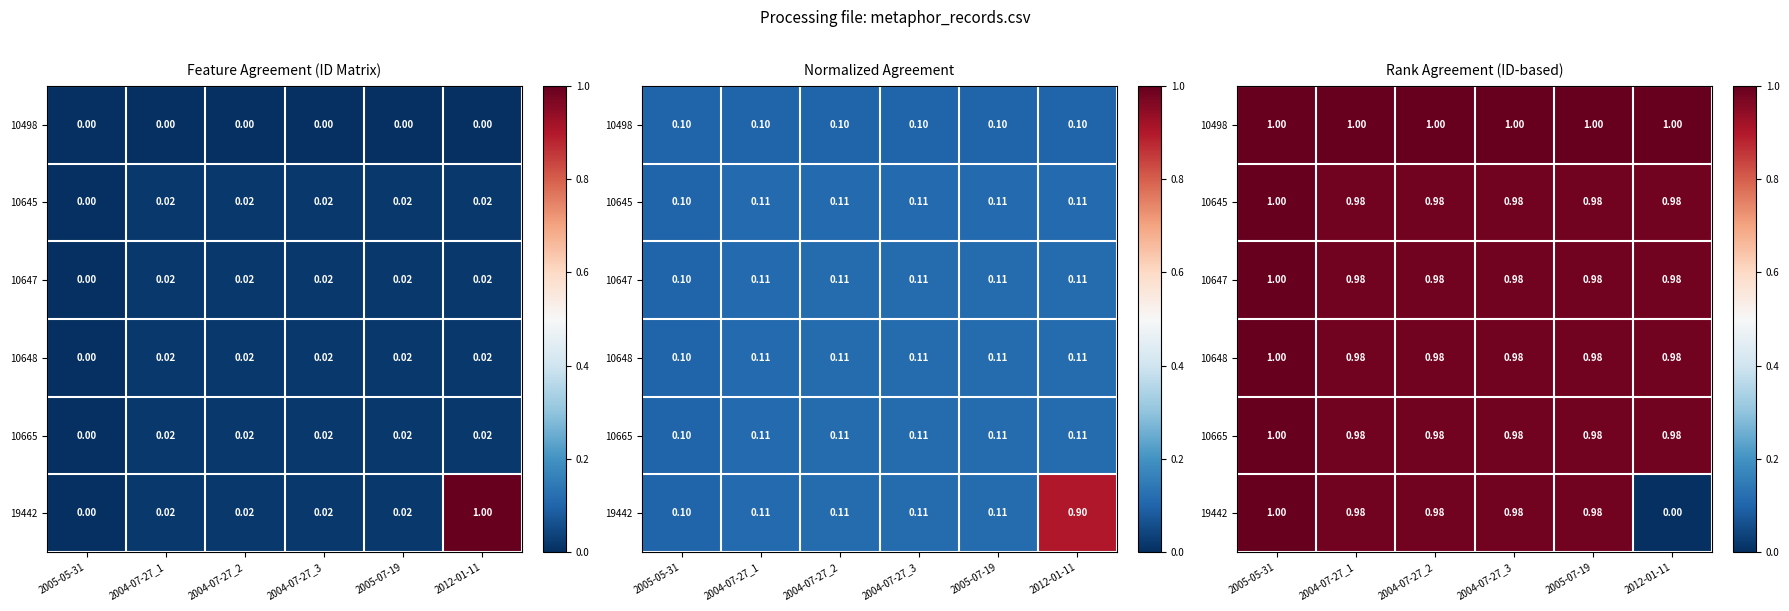

At which category is the sum across all series the highest?

2005-05-31